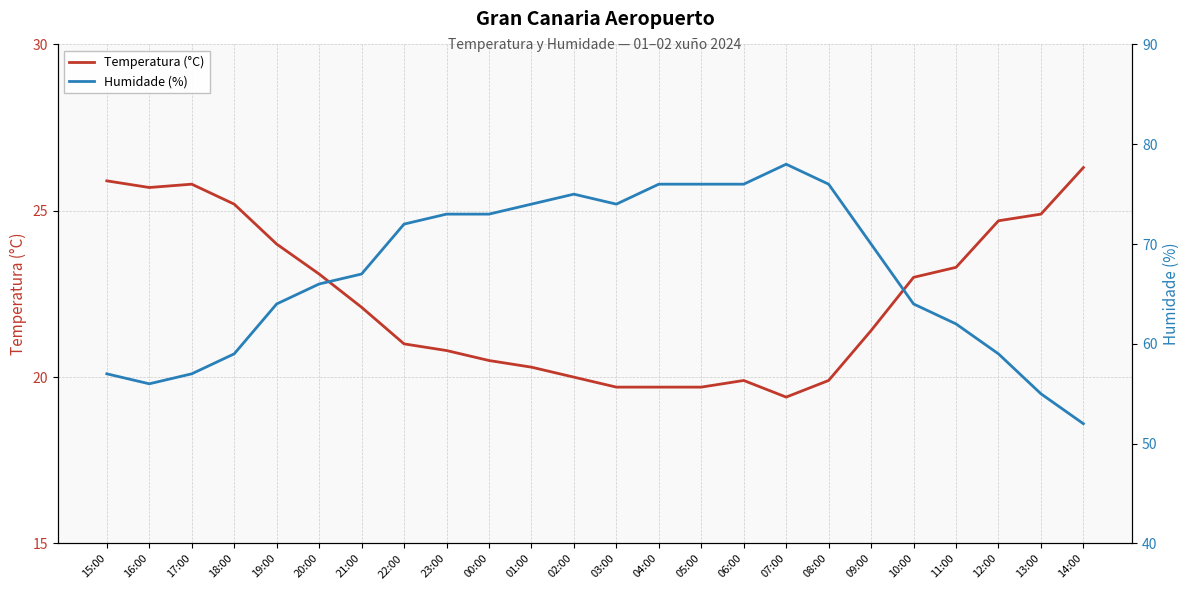

Which series has the largest range (max minus min)?

Humidade (%)